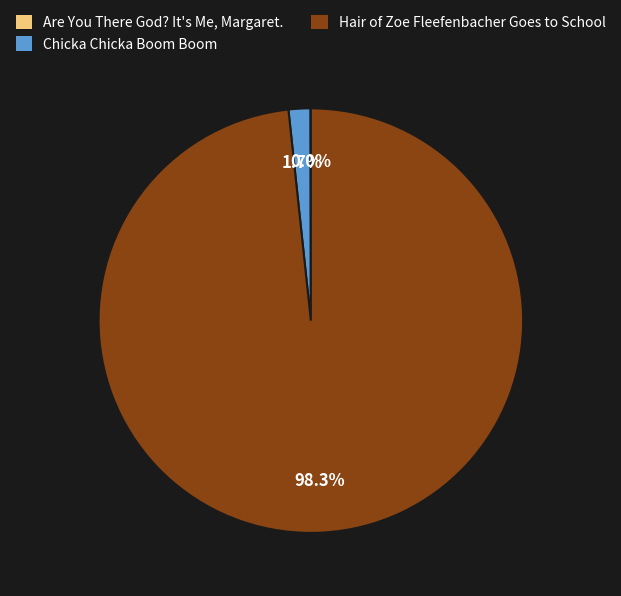

To the nearest percent, what is the difference between the largest and smallest slice percentages?

98%